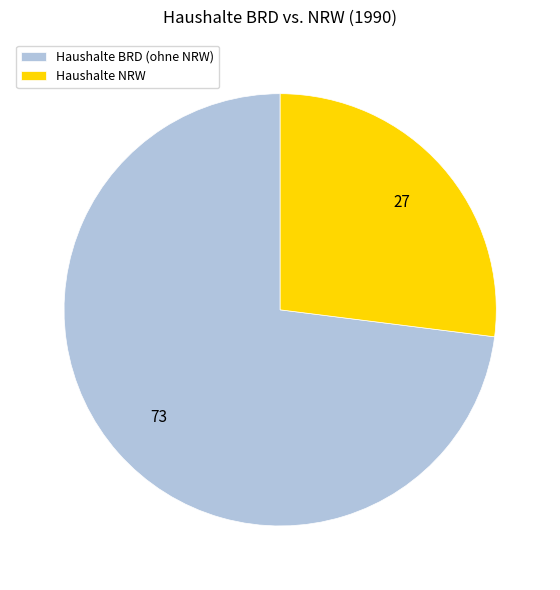

Rank the categories by value from lowest to highest.

Haushalte NRW, Haushalte BRD